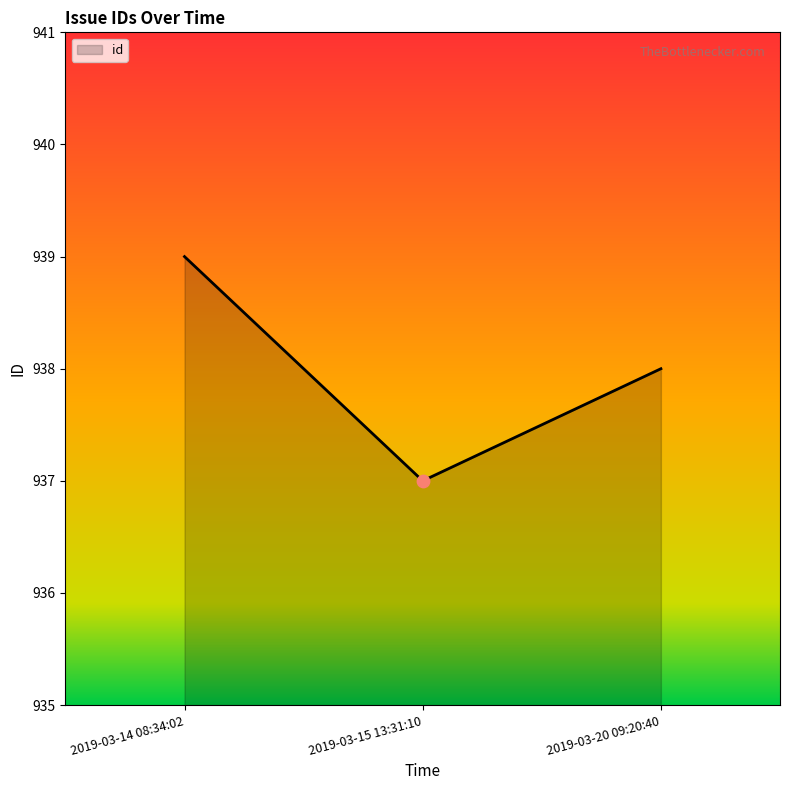

What is the change in value from 2019-03-14 08:34:02 to 2019-03-15 13:31:10?

-2